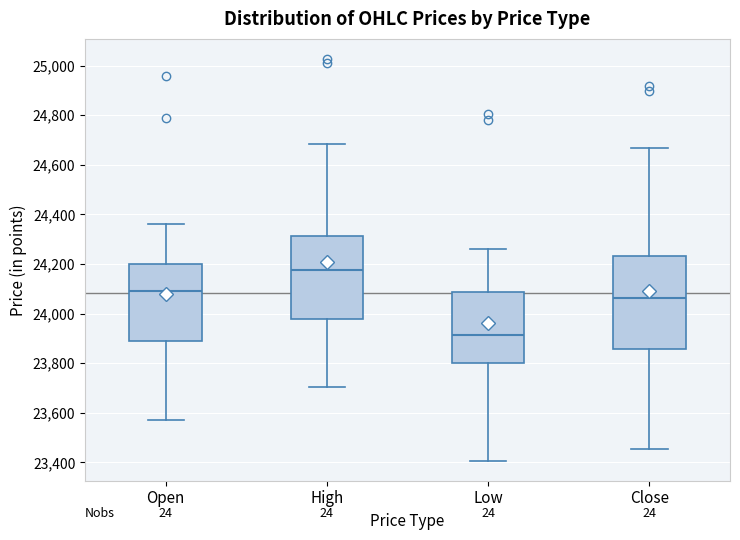

Comparing the boxes themselves (not the whiskers), which one is the tallest?

Close